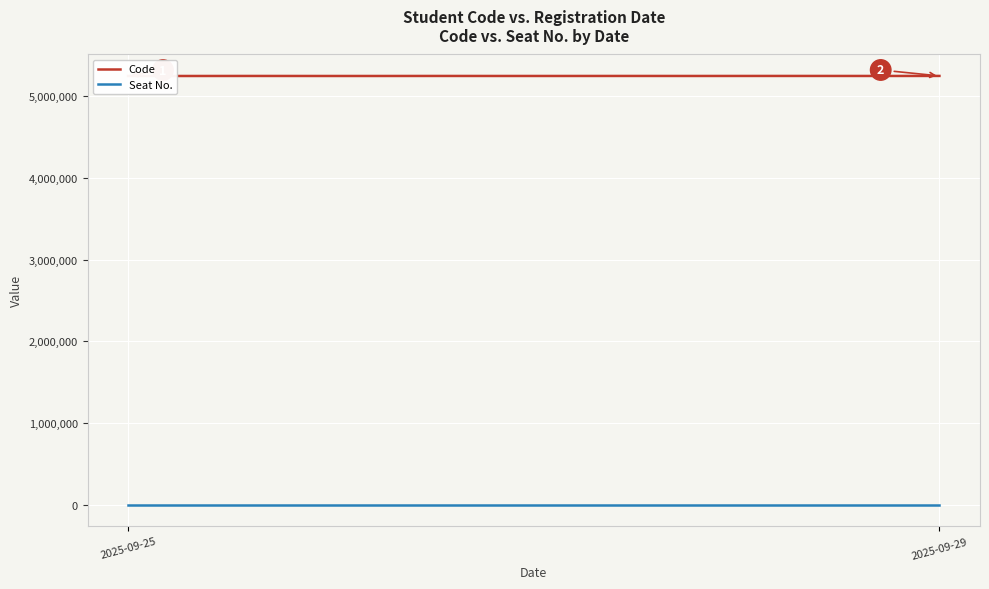

True or false: Code and Seat No. intersect in this chart.

False